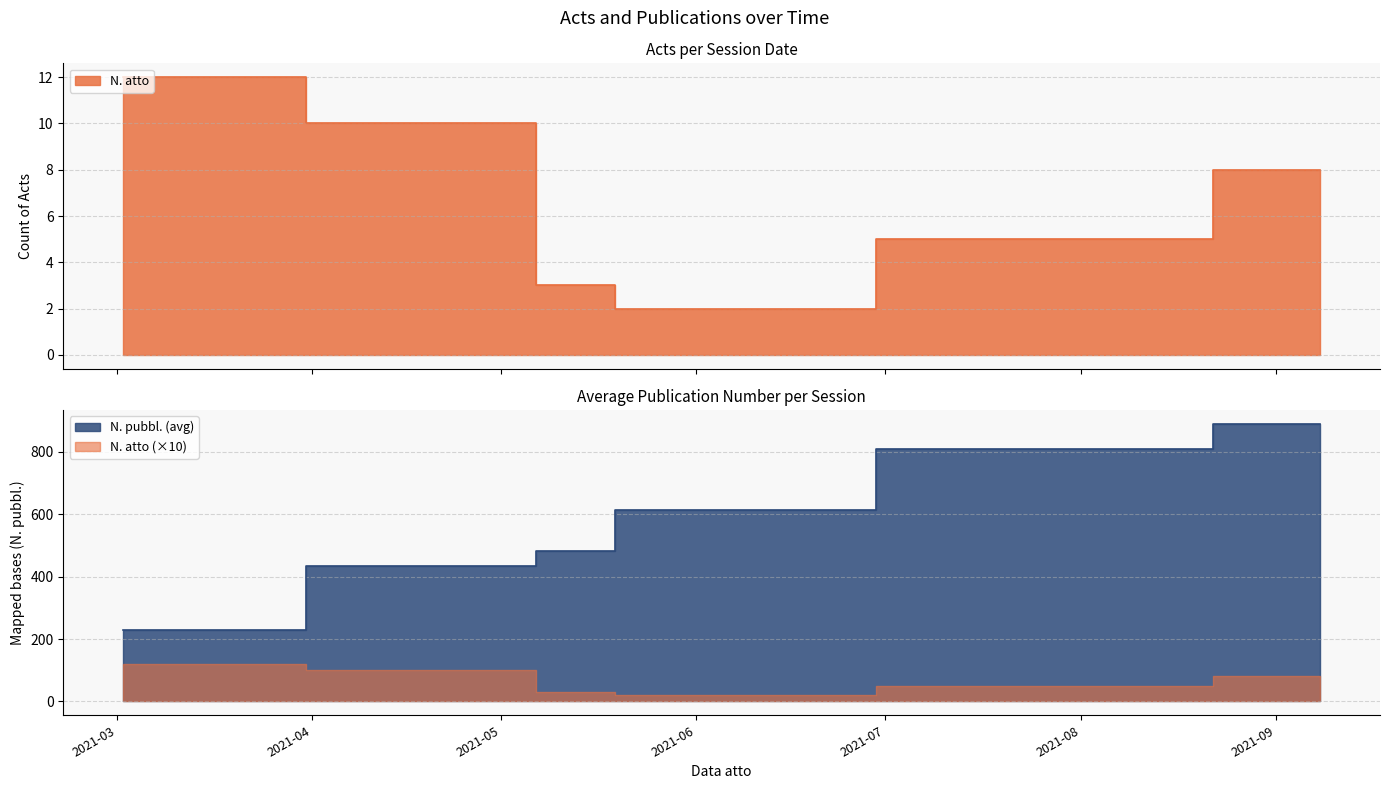

What are all the series names shown in the legend?

N. atto, N. pubbl. (avg)